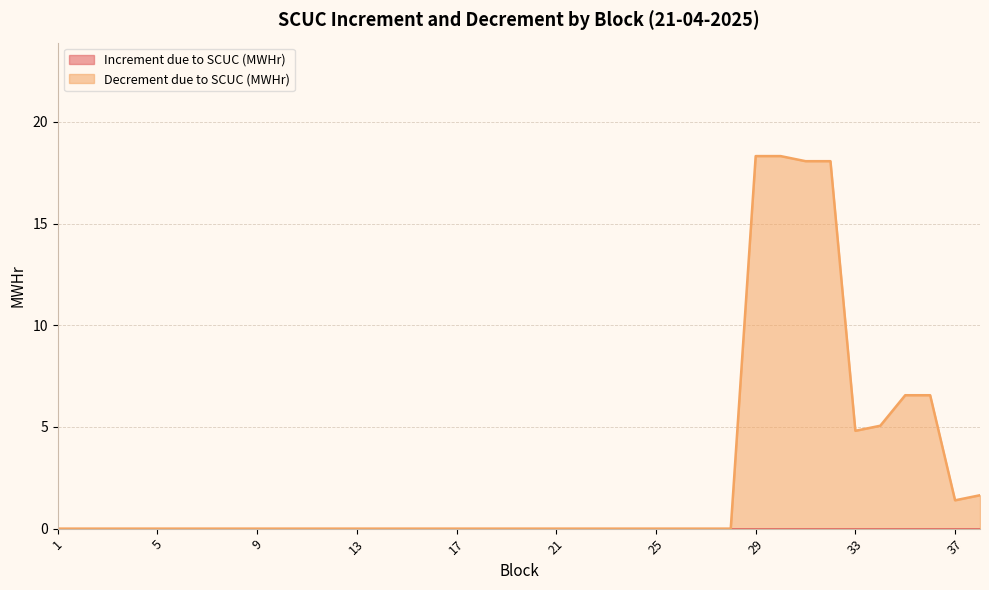

What is the difference between the maximum and minimum values?

18.3